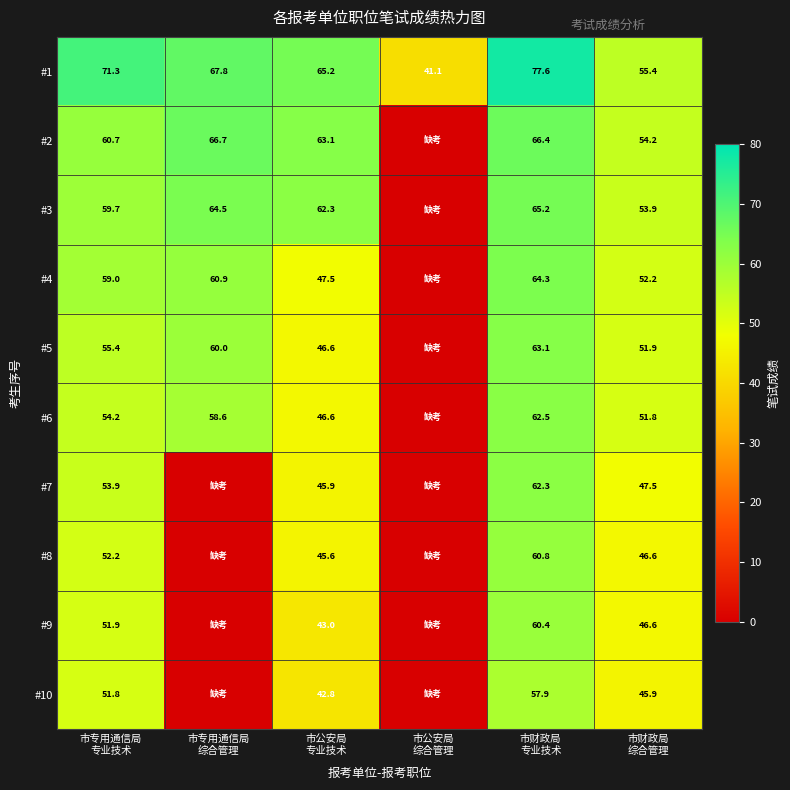

What is the sum of all #1 values?

378.4